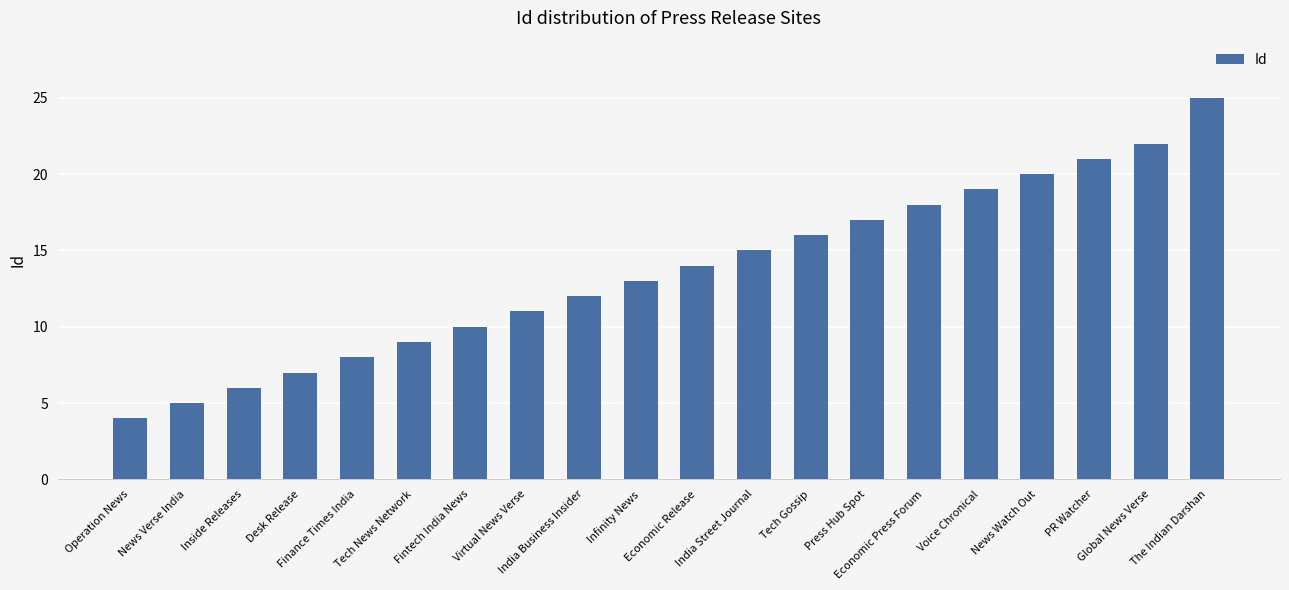

Are the bars grouped side by side (vs. stacked)?

No